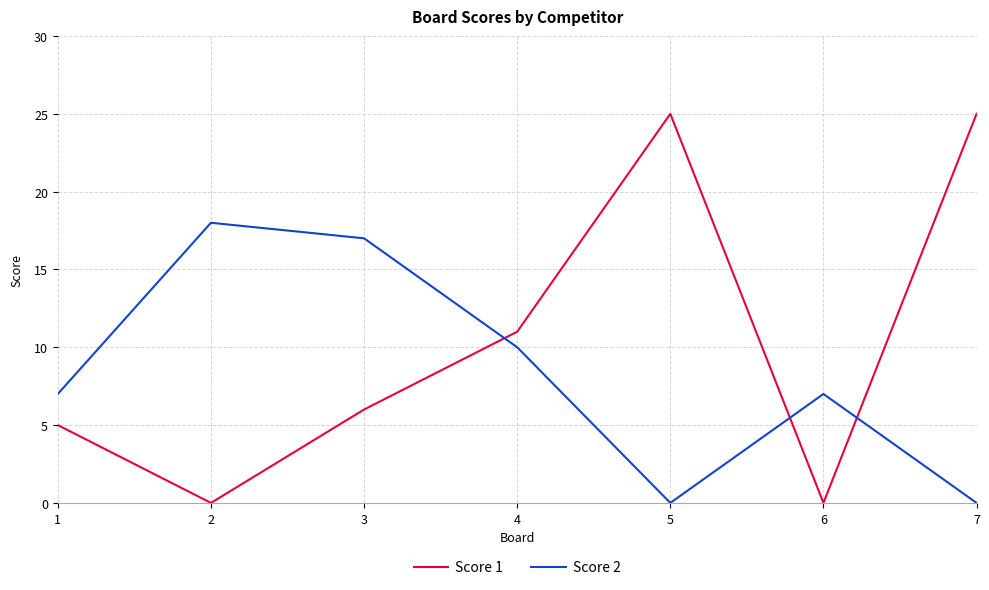

Which series has the largest total across all categories?

Score 1